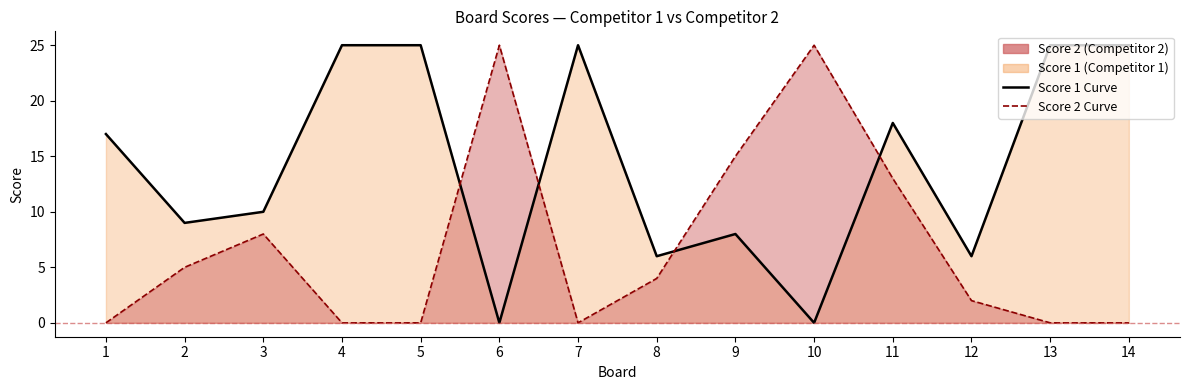

At which category does the chart reach its minimum across all series?

6